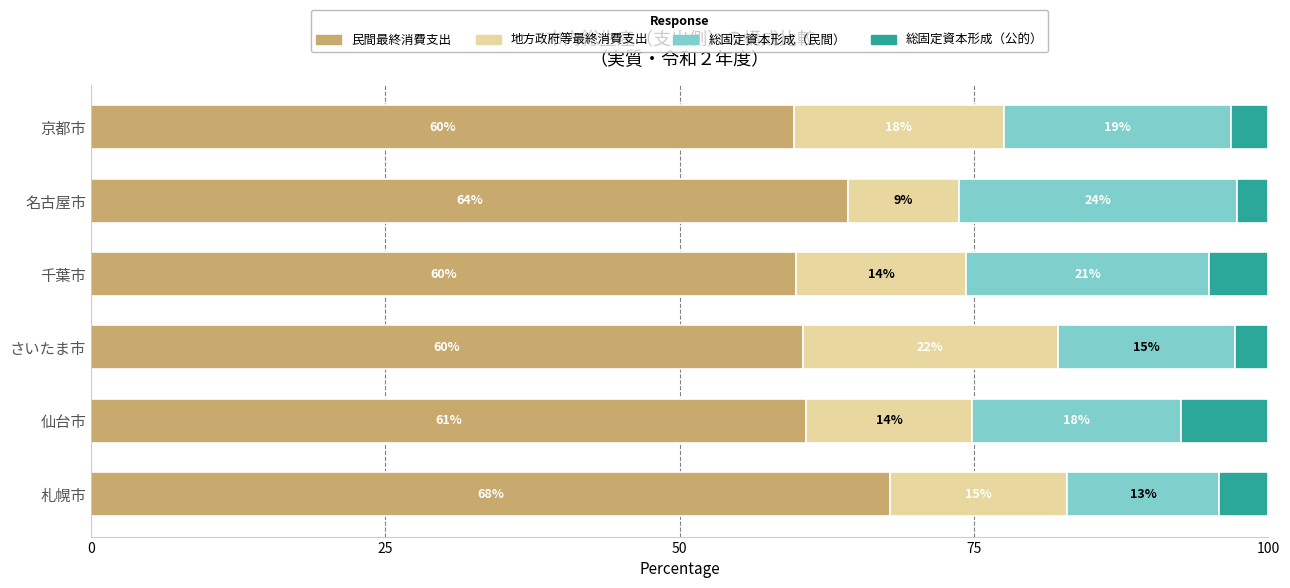

What are all the series names shown in the legend?

民間最終消費支出, 地方政府等最終消費支出, 総固定資本形成（民間）, 総固定資本形成（公的）